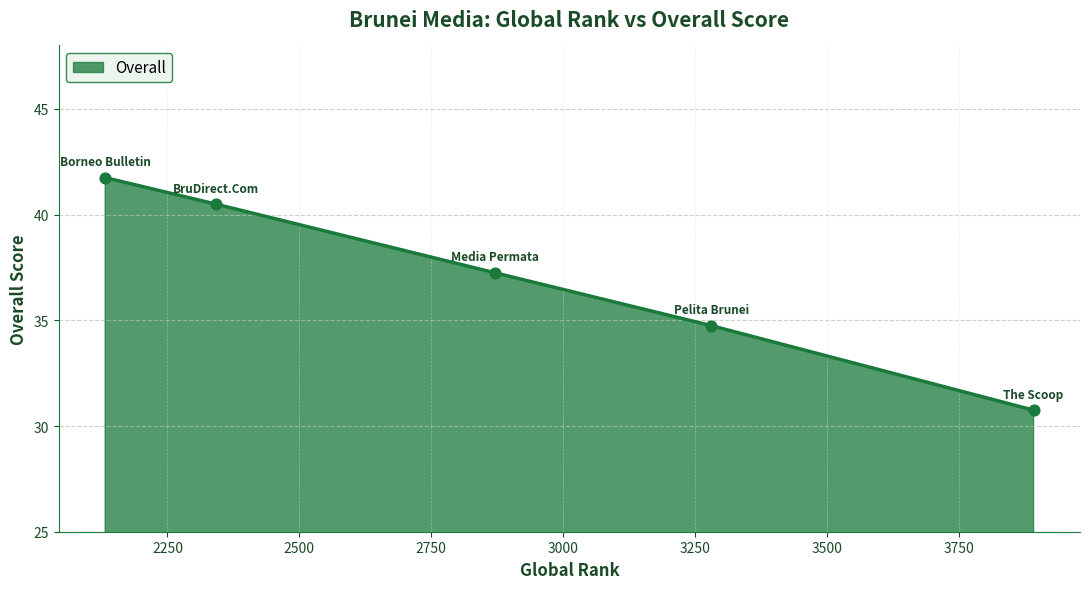

What is the average value?

37.0